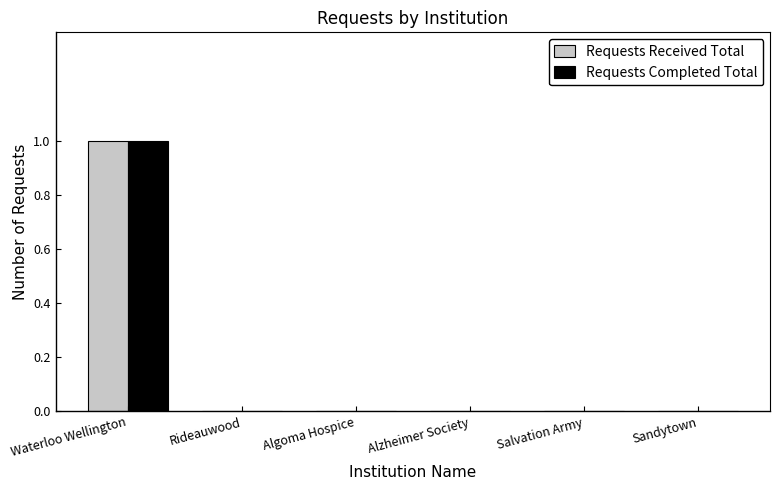

Is the value of Requests Completed Total at Waterloo Wellington greater than the value of Requests Received Total at Salvation Army?

Yes